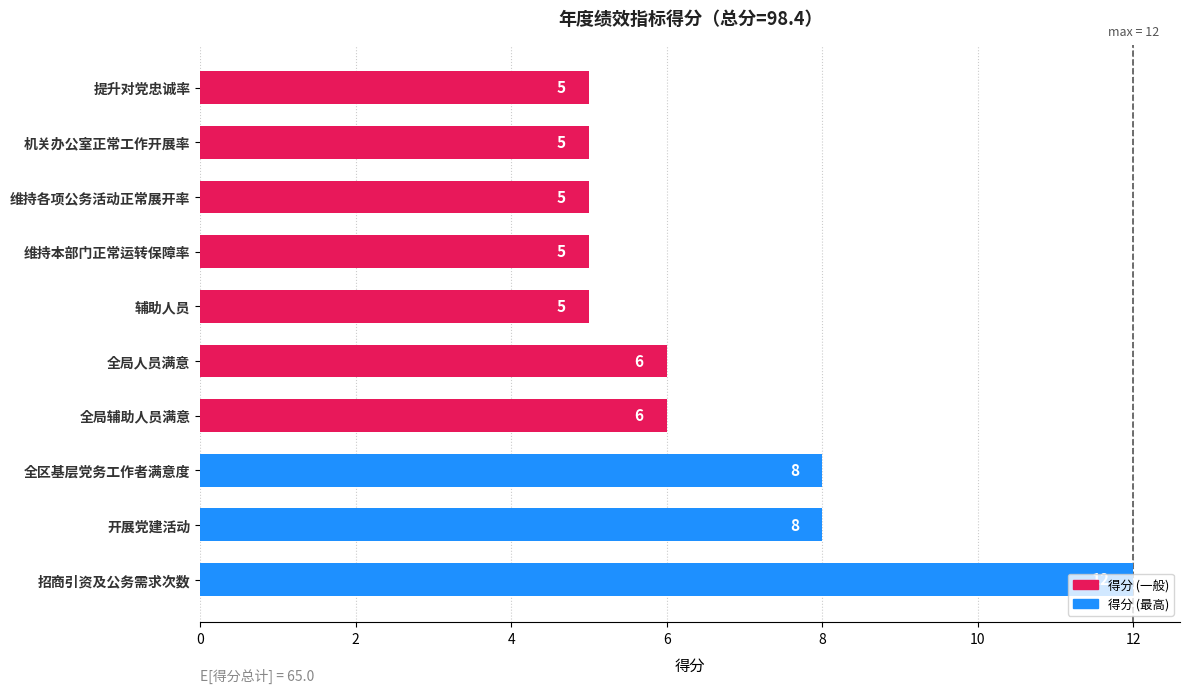

What is the approximate value at 机关办公室正常工作开展率?

5